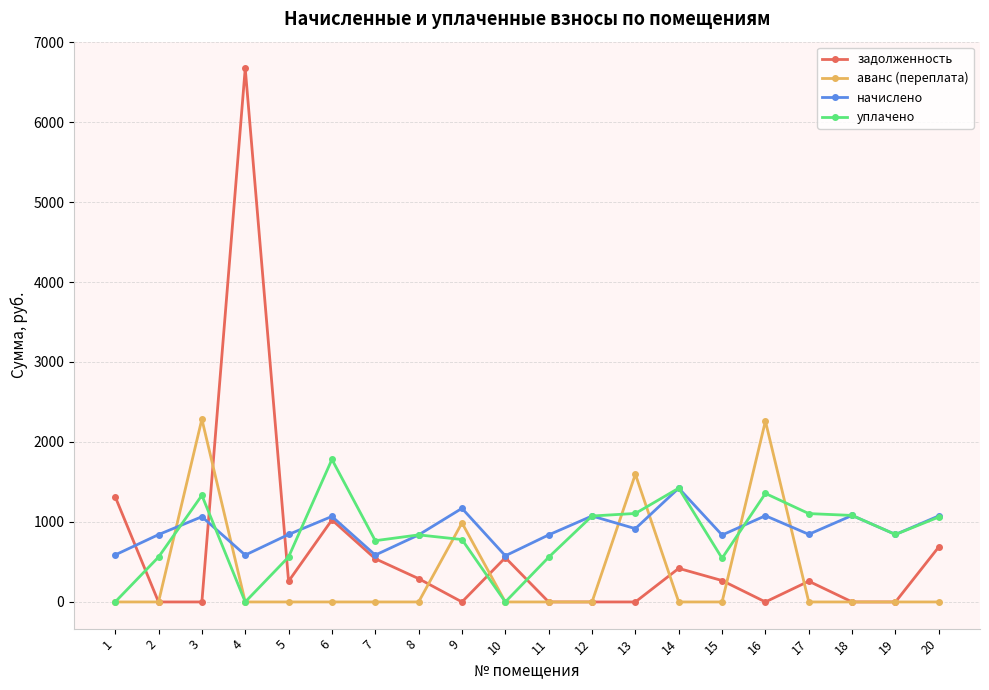

Count the number of data series in this chart.

4